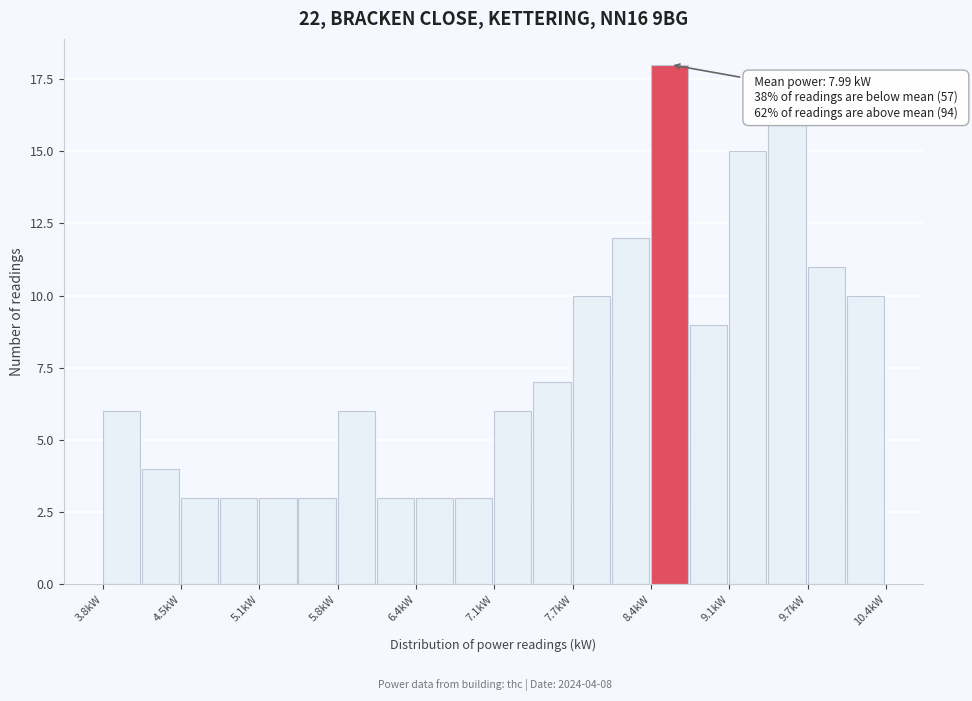

Read against the x-axis, roughly where is the centre of the tallest bar?

8.6